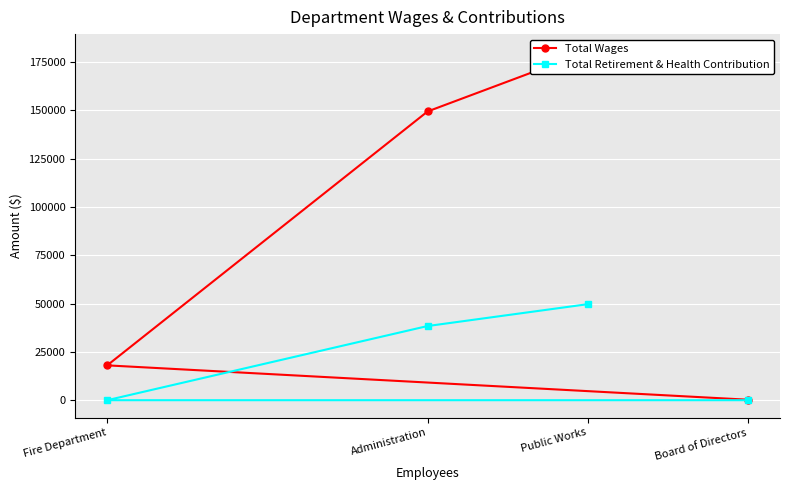

What is the label of the 1st point from the right?

Board of Directors